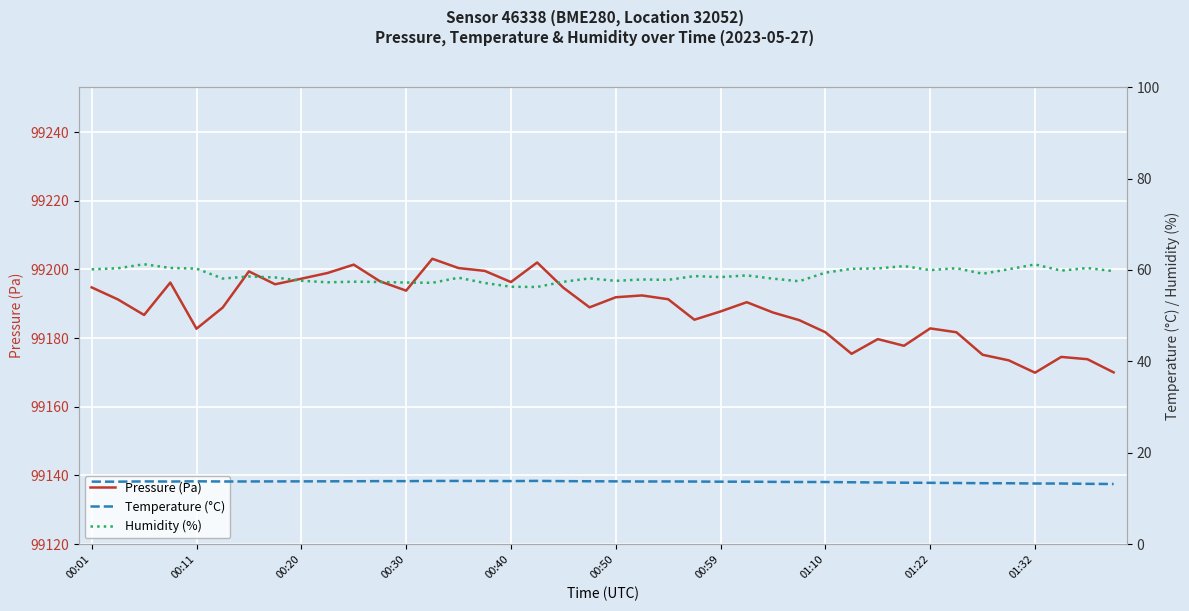

Which series changed the most between 31 and 37?

Pressure (Pa)